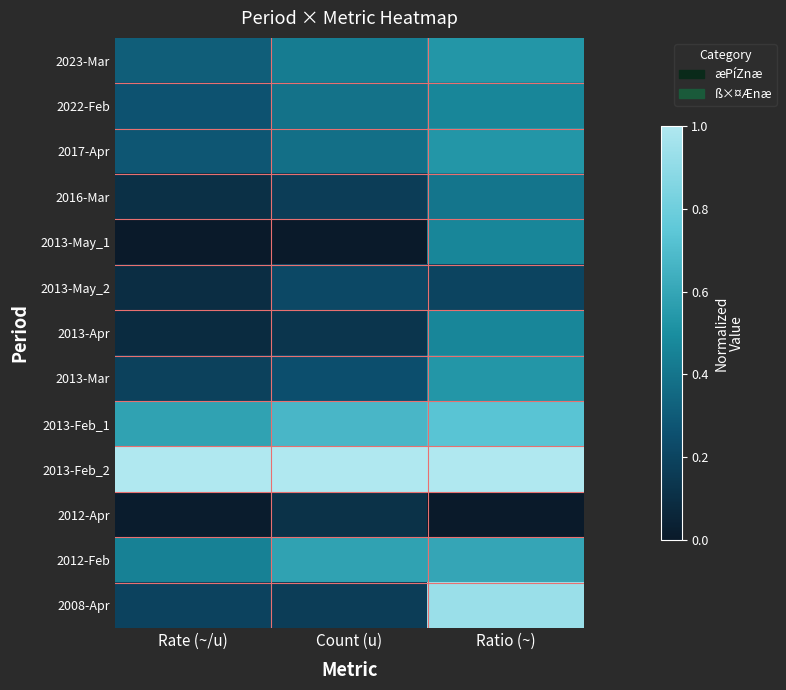

Reading right to left, extract all data points from this chart.

2023-Mar: Ratio (~)=0.5	Count (u)=0.4	Rate (~/u)=0.3
2022-Feb: Ratio (~)=0.5	Count (u)=0.4	Rate (~/u)=0.3
2017-Apr: Ratio (~)=0.5	Count (u)=0.4	Rate (~/u)=0.3
2016-Mar: Ratio (~)=0.4	Count (u)=0.2	Rate (~/u)=0.1
2013-May_1: Ratio (~)=0.5	Count (u)=0.0	Rate (~/u)=0.0
2013-May_2: Ratio (~)=0.2	Count (u)=0.2	Rate (~/u)=0.1
2013-Apr: Ratio (~)=0.5	Count (u)=0.1	Rate (~/u)=0.1
2013-Mar: Ratio (~)=0.5	Count (u)=0.2	Rate (~/u)=0.2
2013-Feb_1: Ratio (~)=0.7	Count (u)=0.7	Rate (~/u)=0.6
2013-Feb_2: Ratio (~)=1.0	Count (u)=1.0	Rate (~/u)=1.0
2012-Apr: Ratio (~)=0.0	Count (u)=0.1	Rate (~/u)=0.0
2012-Feb: Ratio (~)=0.6	Count (u)=0.6	Rate (~/u)=0.4
2008-Apr: Ratio (~)=0.9	Count (u)=0.2	Rate (~/u)=0.2